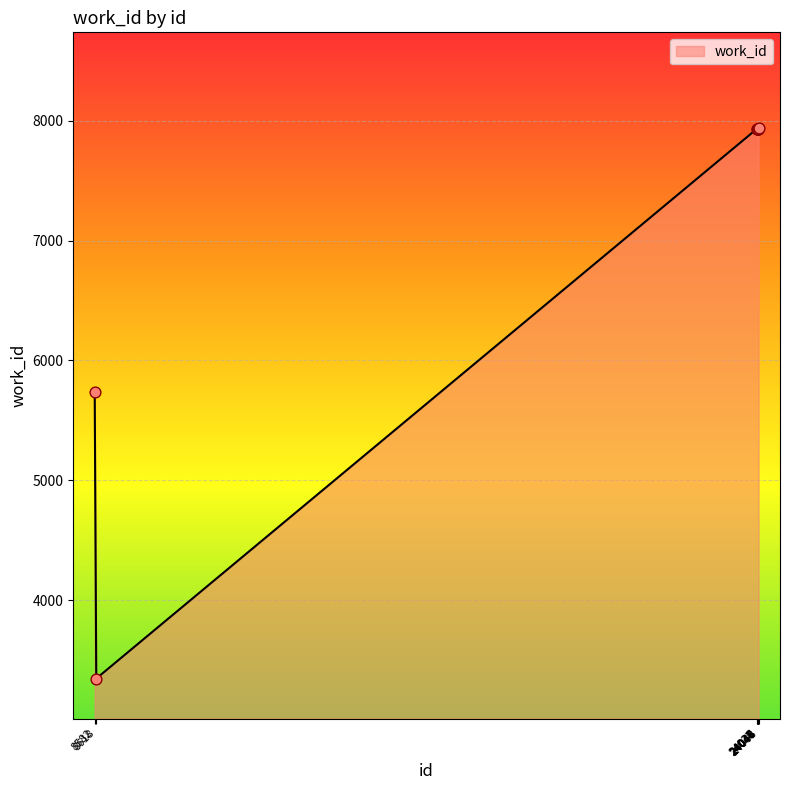

Which has a higher value, 8582 or 24036?

24036